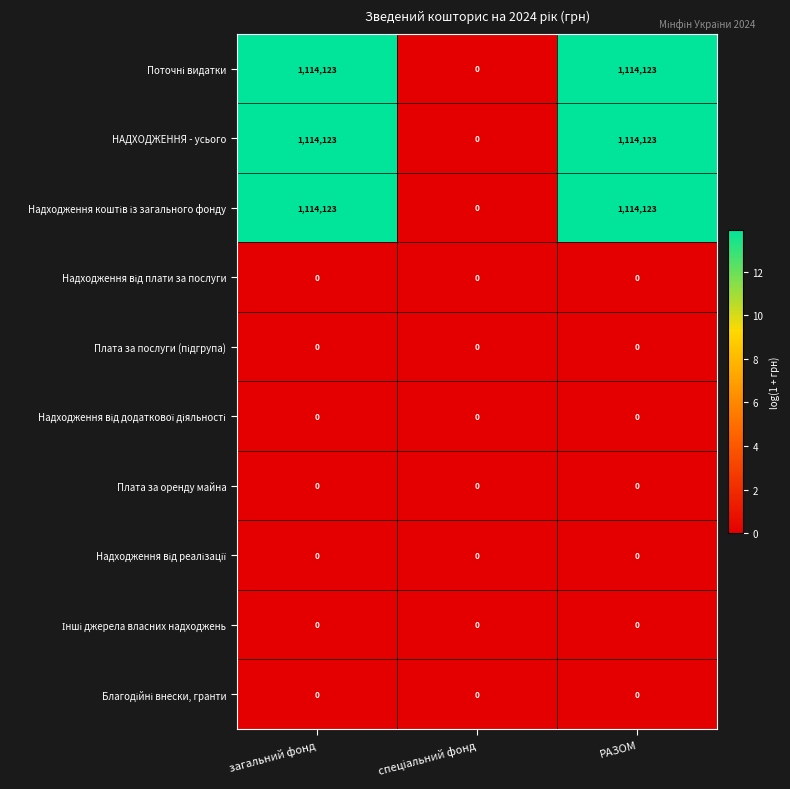

Is it true that Плата за оренду майна equals 0 at РАЗОМ?

True